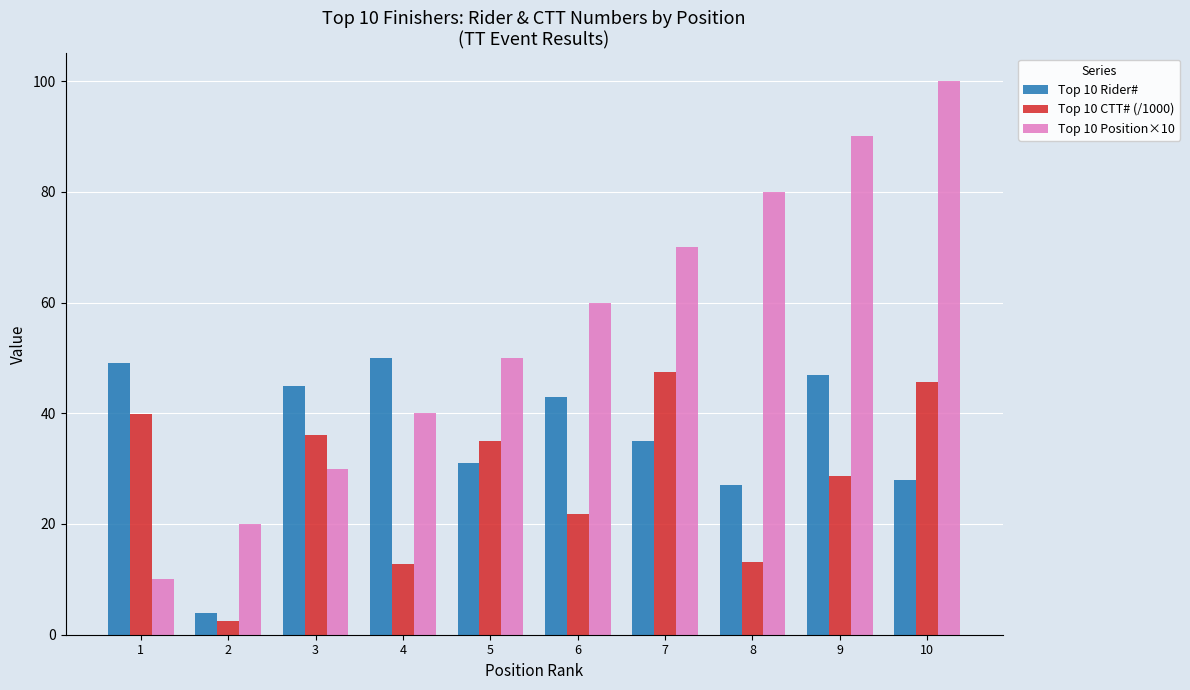

Which series has the largest total across all categories?

Top 10 Position×10